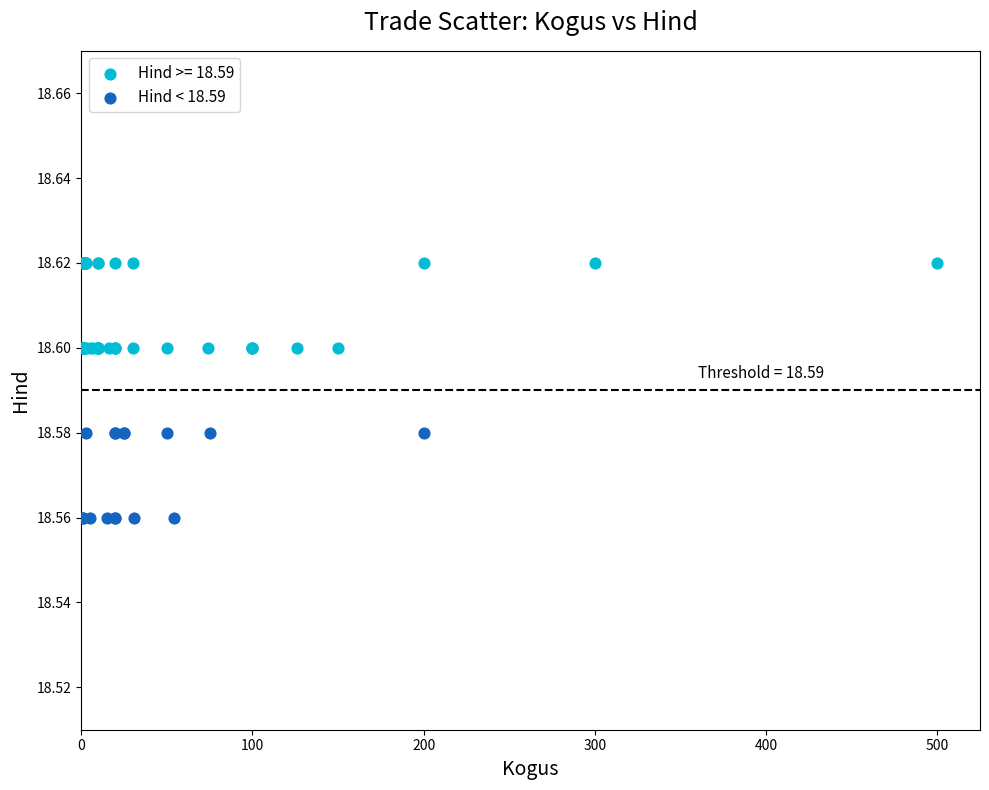

Which series reaches the minimum Y coordinate?

Hind < 18.59